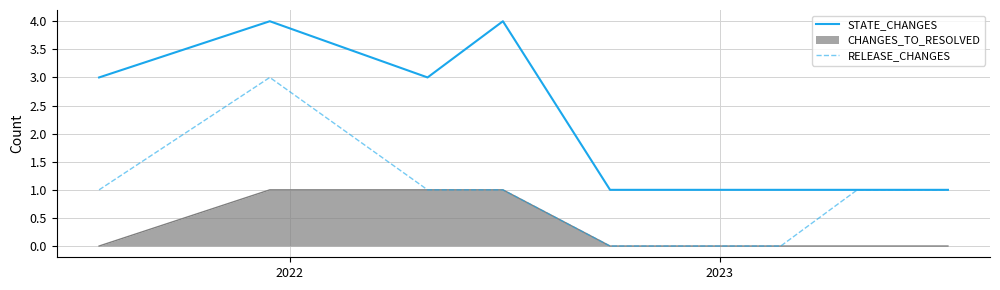

True or false: CHANGES_TO_RESOLVED and STATE_CHANGES cross at least once.

False